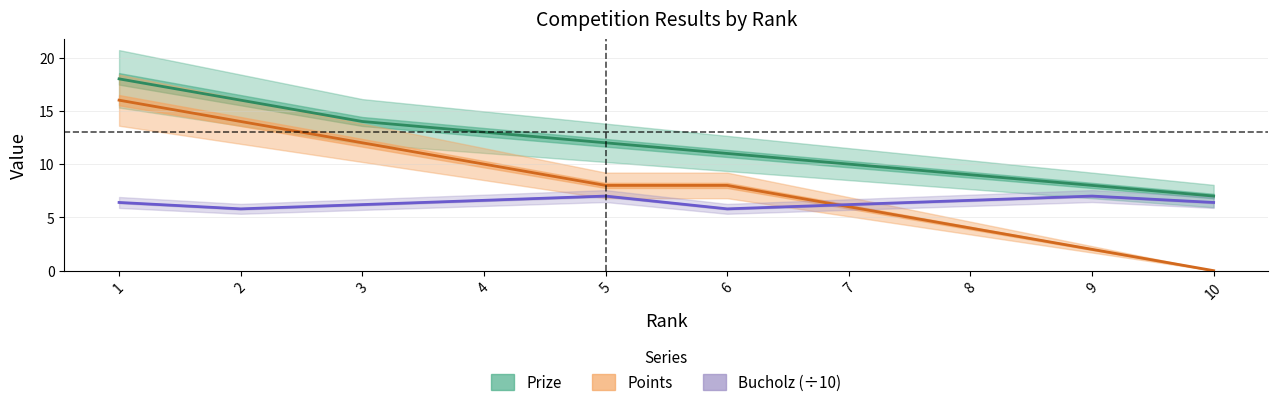

Which series has the largest total across all categories?

Prize